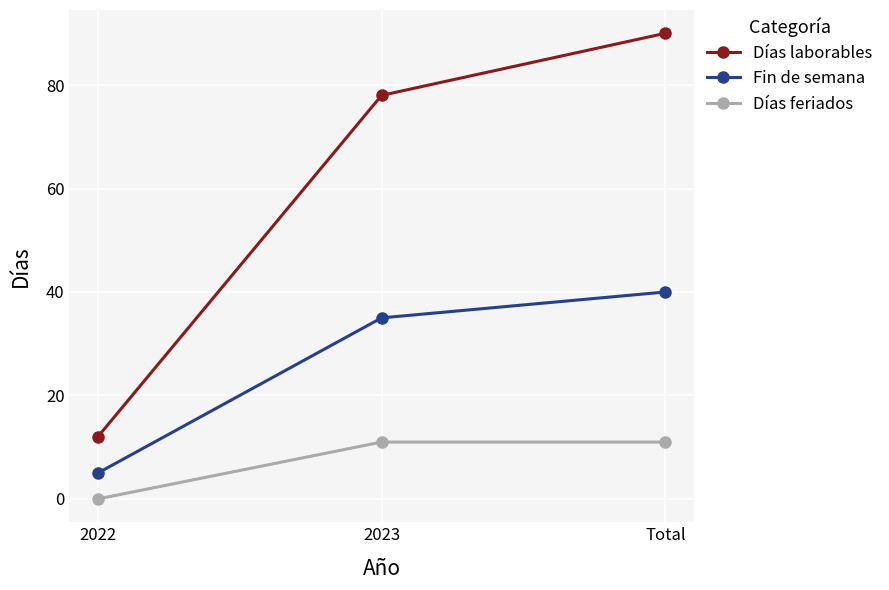

Reading right to left, extract all data points from this chart.

Días laborables: Total=90	2023=78	2022=12
Fin de semana: Total=40	2023=35	2022=5
Días feriados: Total=11	2023=11	2022=0